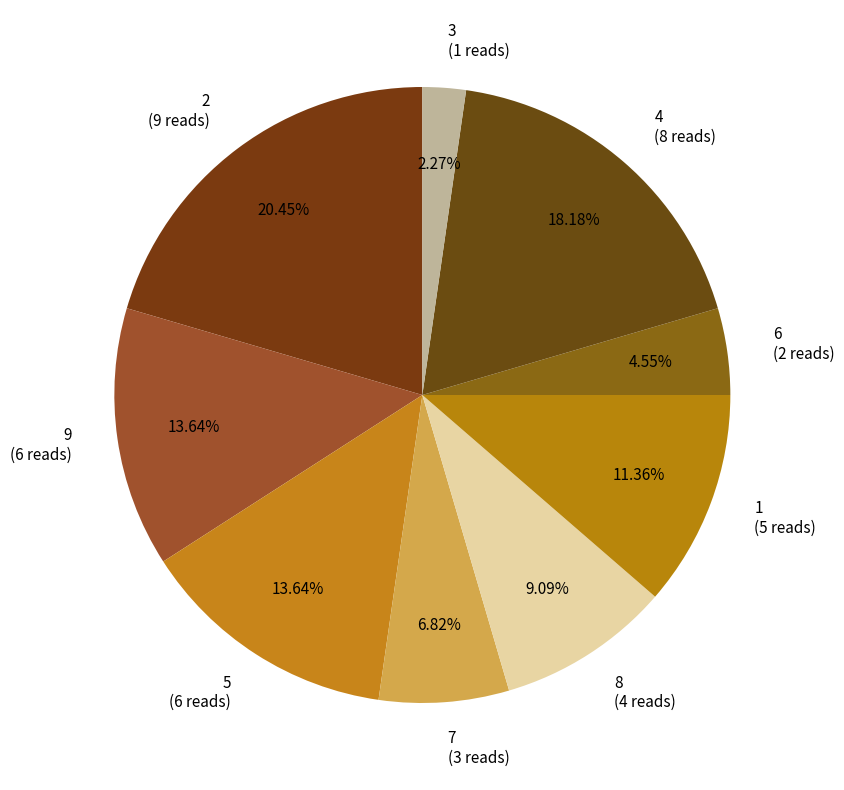

What is the smallest slice in the pie chart?

3